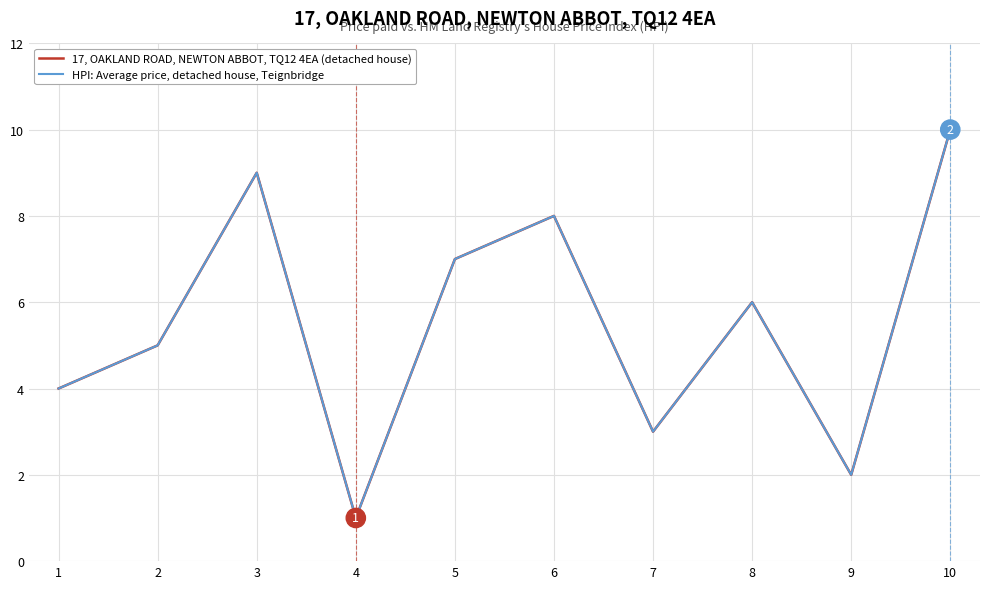

Which series has the largest range (max minus min)?

17, OAKLAND ROAD, NEWTON ABBOT, TQ12 4EA (detached house)